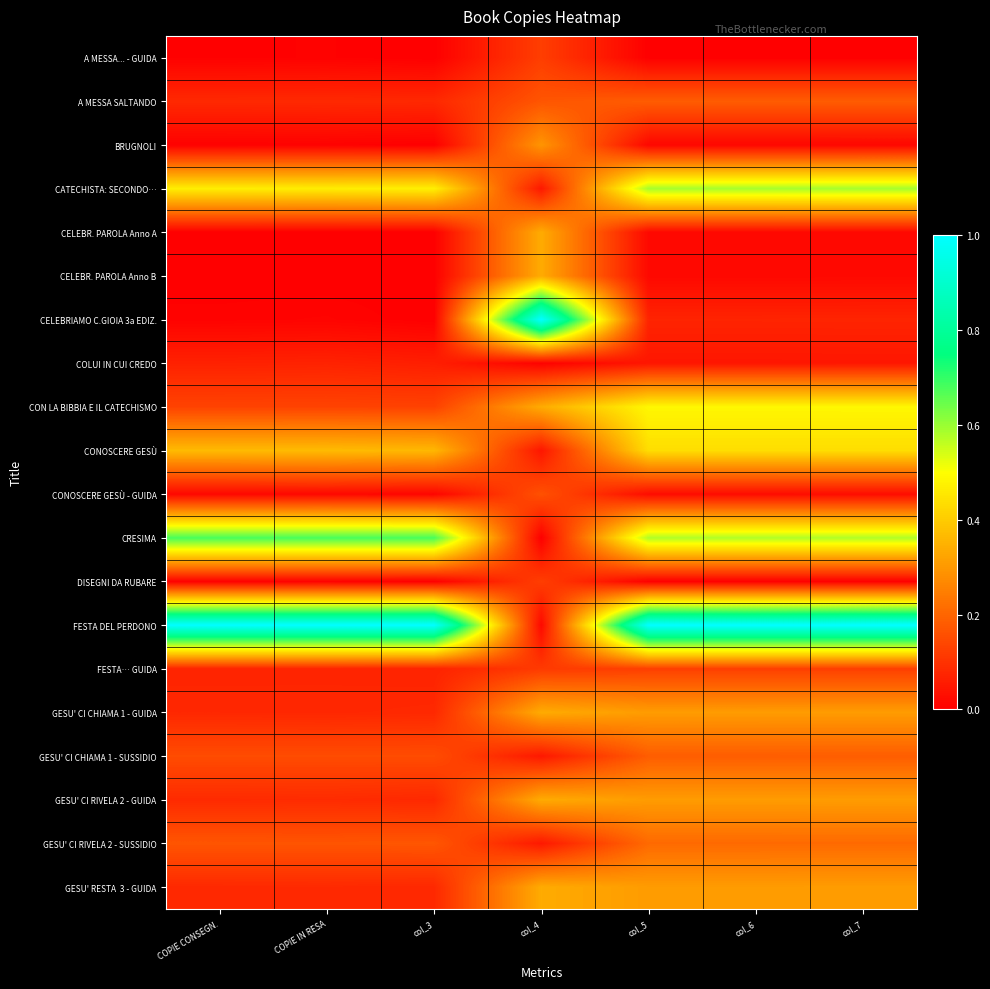

How many categories are shown in the chart?

7